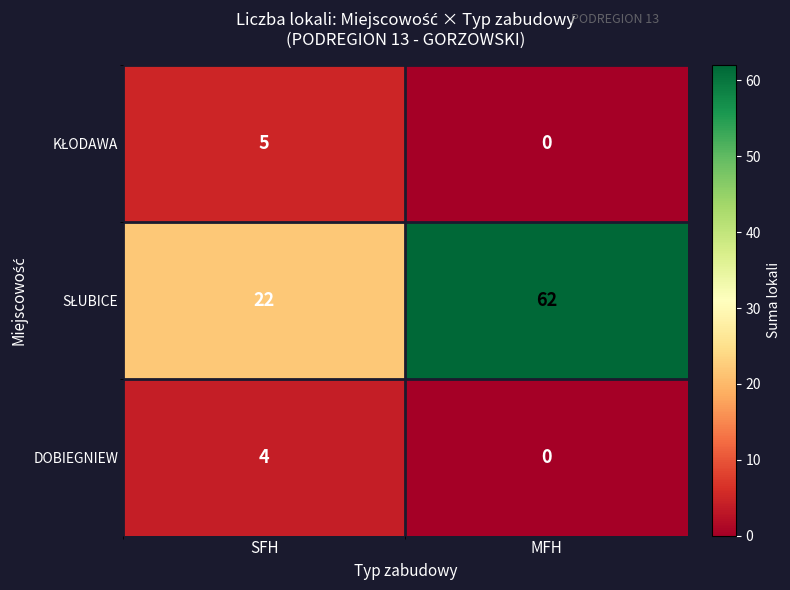

What is the difference between the highest and lowest values at SFH?

18